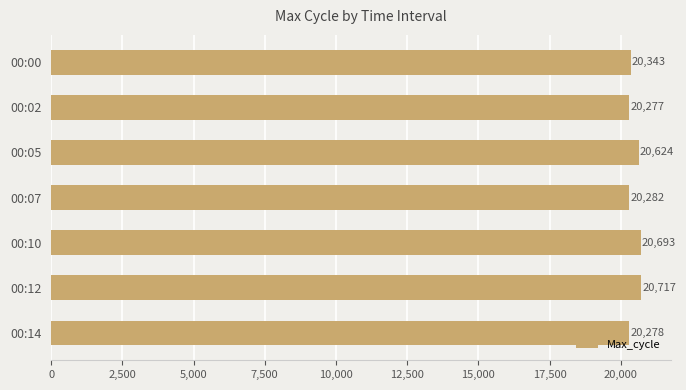

Which category has the lowest value across all series?

00:02